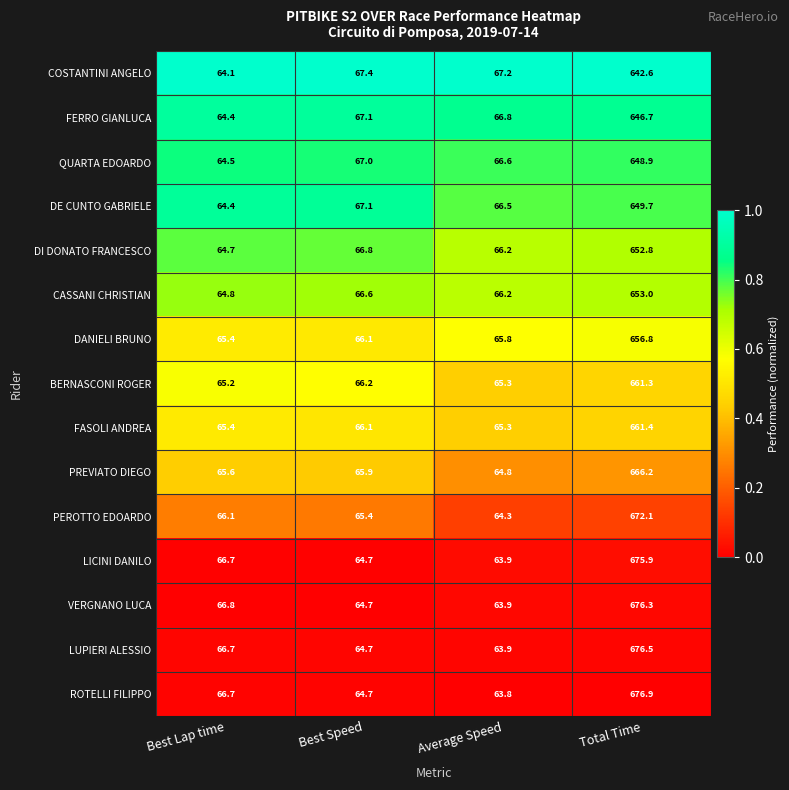

Which series has the widest spread of values?

ROTELLI FILIPPO